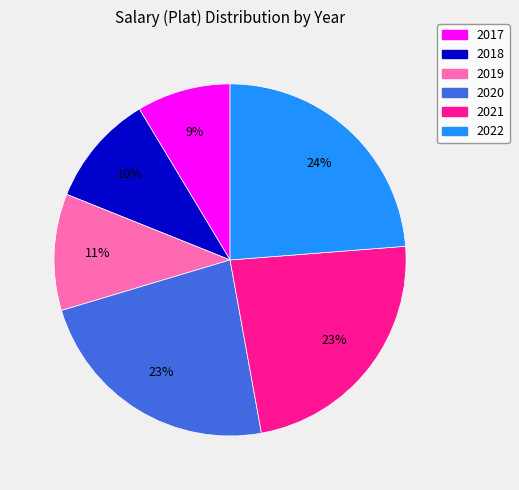

What is the ratio of the value at 2017 to the value at 2019?

0.8